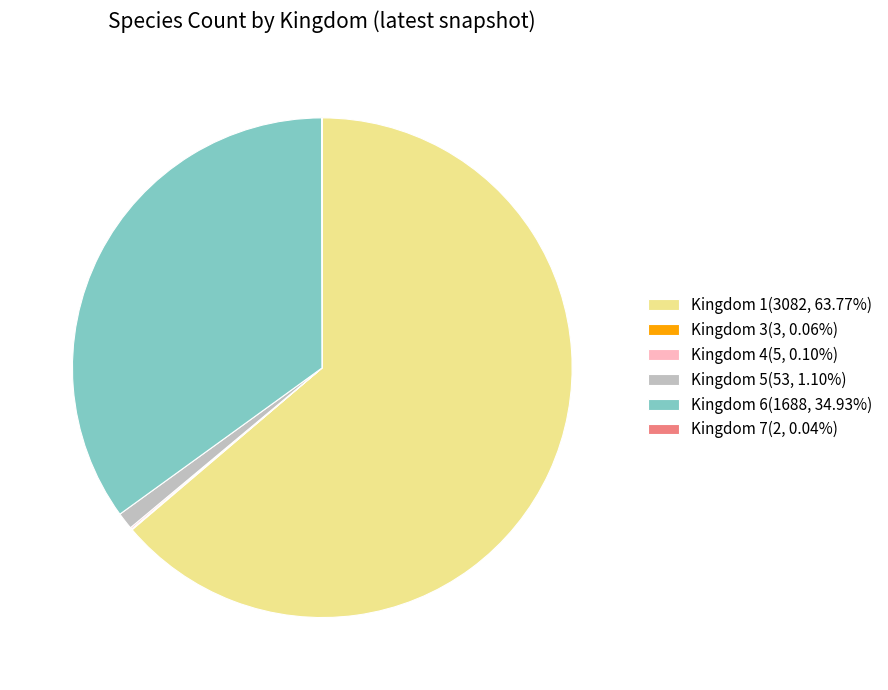

What is the ratio of the value at Kingdom 6(1688, 34.93%) to the value at Kingdom 1(3082, 63.77%)?

0.5